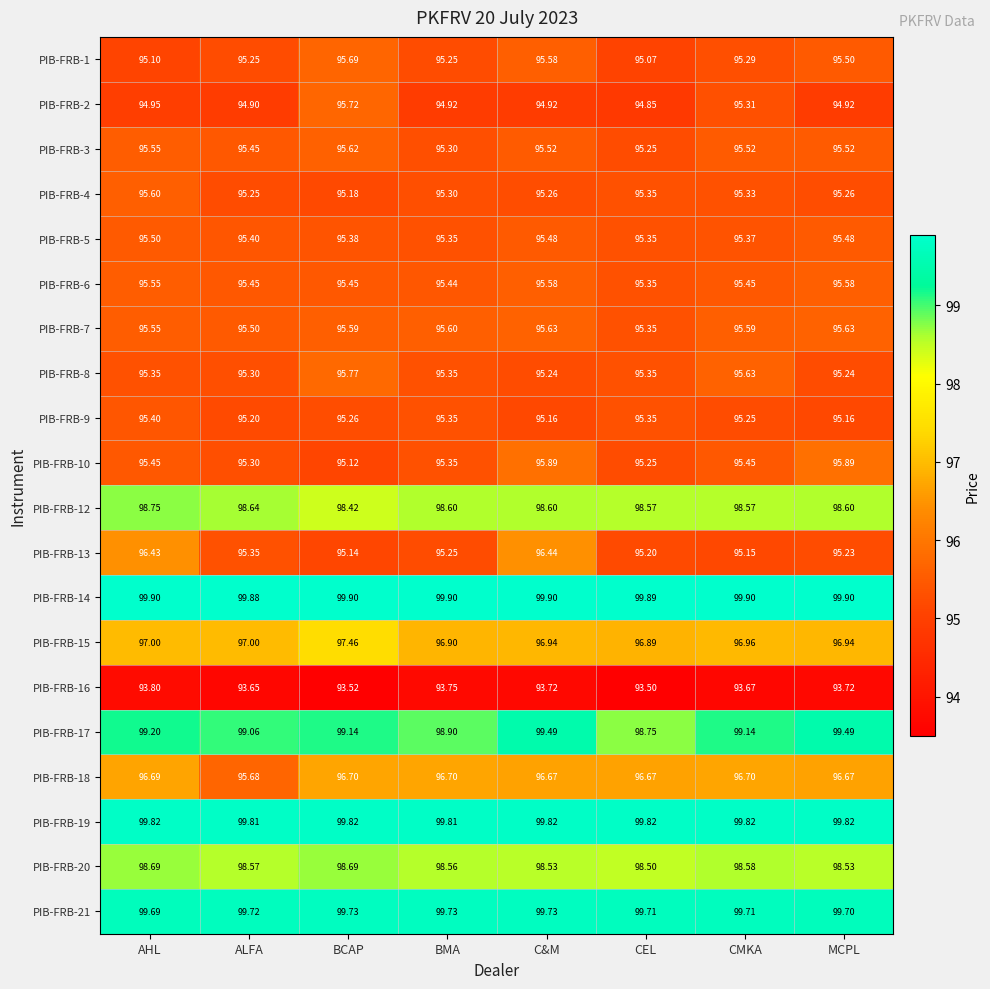

At which category is the sum across all series the highest?

C&M